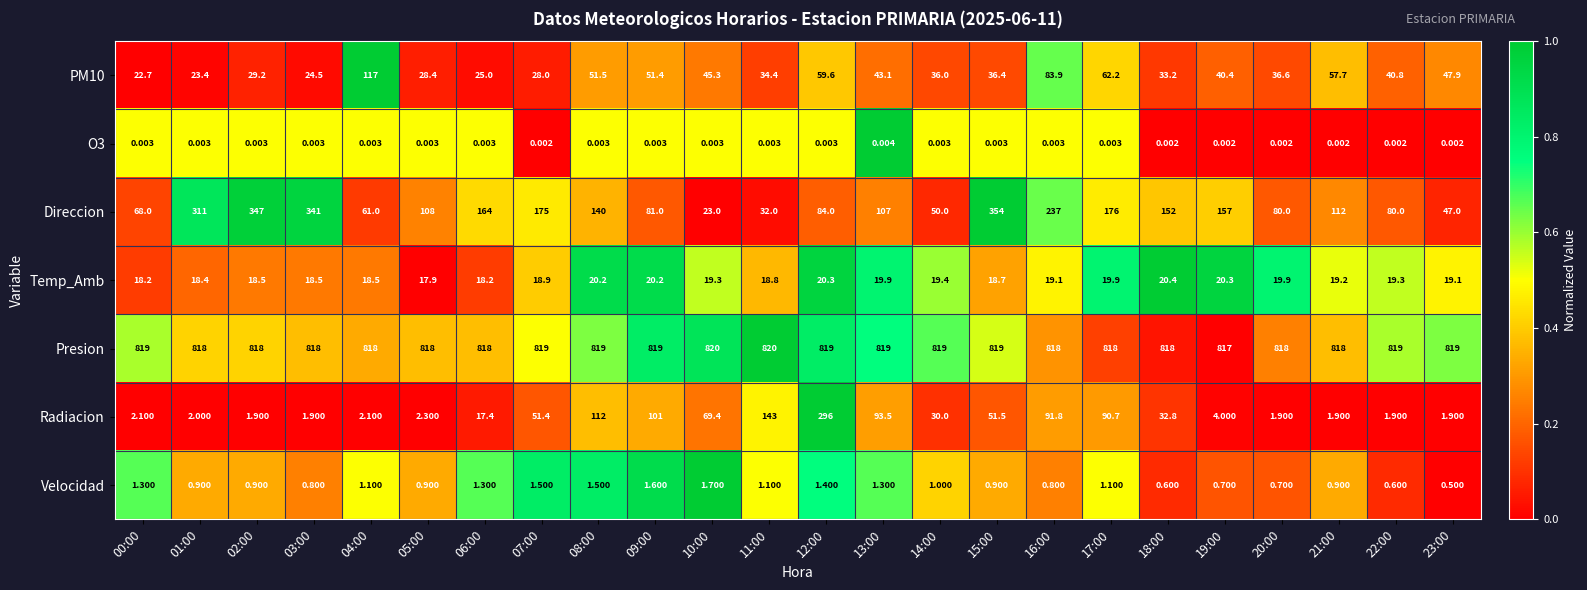

At which category is the sum across all series the highest?

15:00